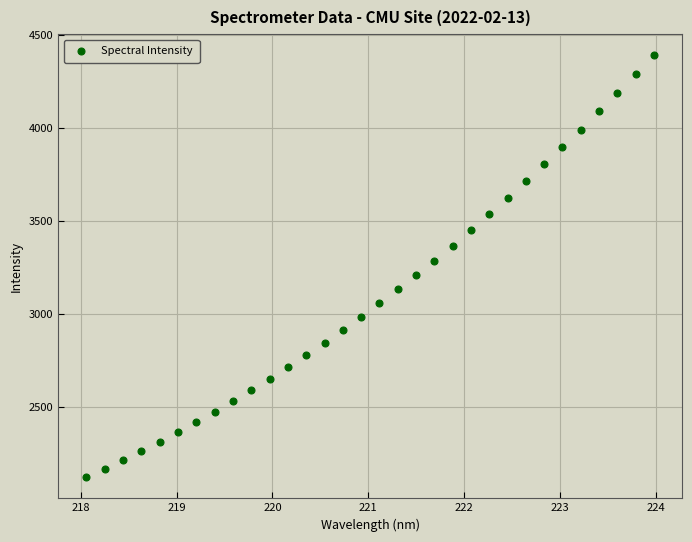

What is the range of Y values (max minus min)?

2271.0